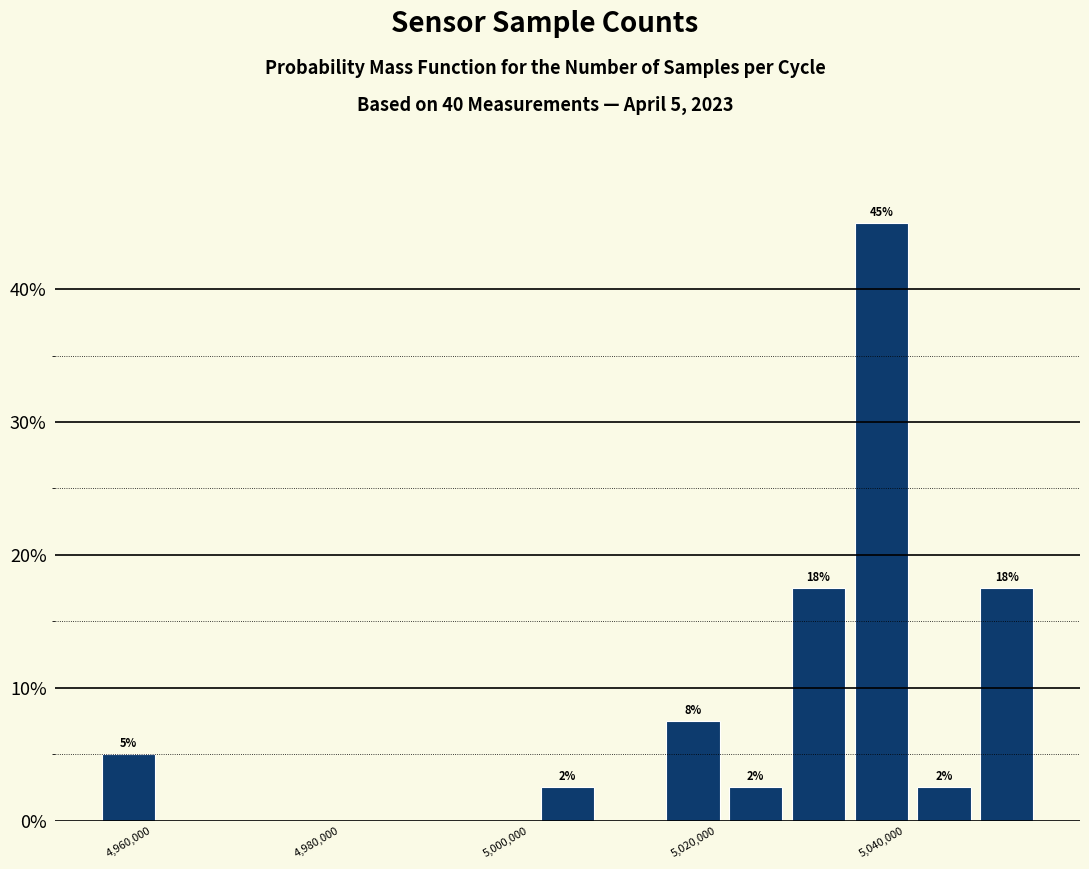

Around what value on the x-axis is the tallest bar? Give the approximate position of its centre, as read against the axis.

5038000